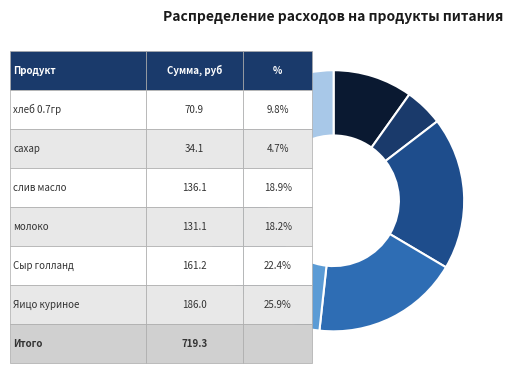

Rank the categories by value from lowest to highest.

сахар, хлеб 0.7гр, молоко, слив масло, Сыр голланд, Яицо куриное